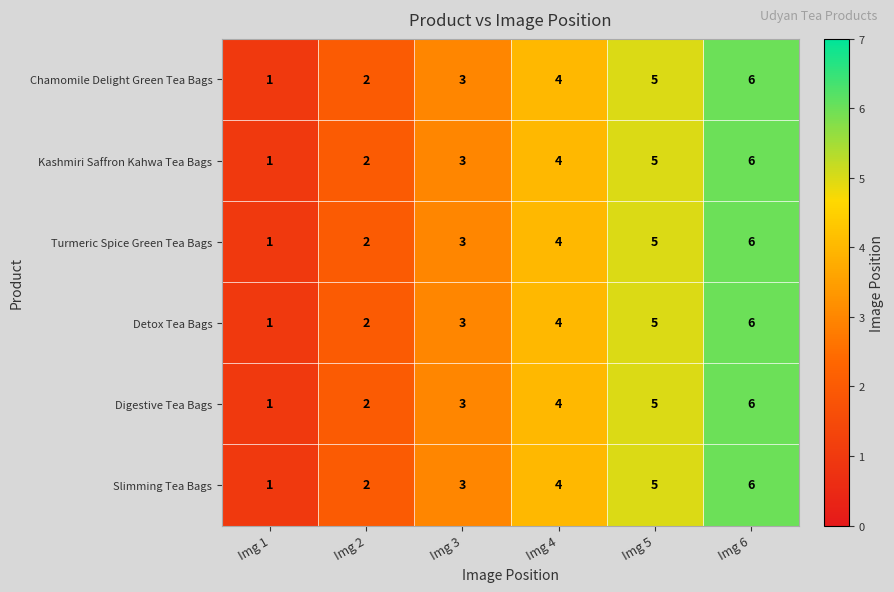

How many data points in Slimming Tea Bags are less than 4?

3